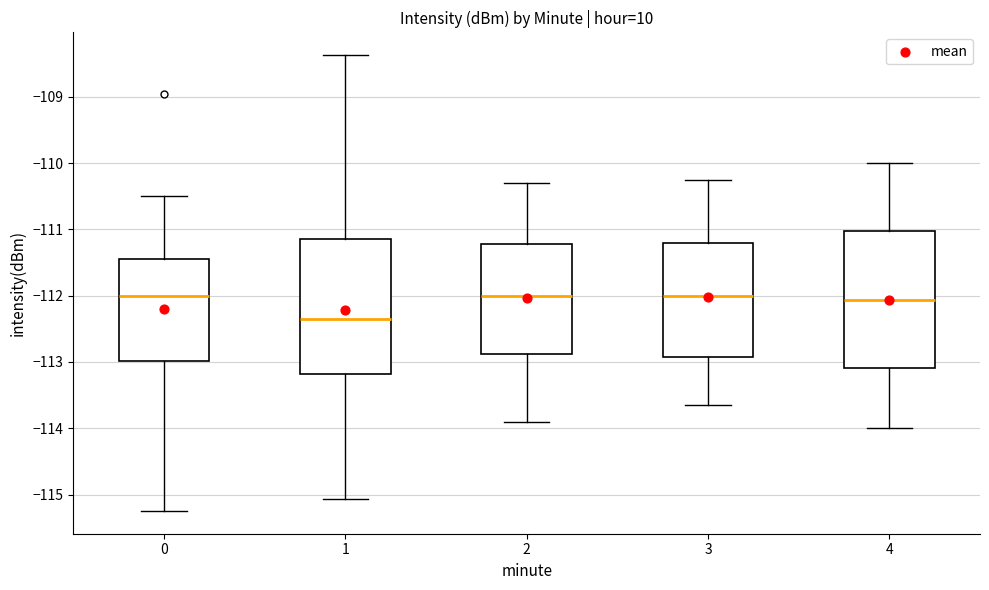

Reading left to right, transcribe this box plot: for each box, give where its median line is, the range the box spans, and where its two whiskers end, as read against the y-axis. The values are not printed on the chart, so give them approximately, as read against the axis.

0: median -112.0, box -113.0 to -111.4, whiskers -115.2 to -110.5
1: median -112.4, box -113.2 to -111.1, whiskers -115.1 to -108.4
2: median -112.0, box -112.9 to -111.2, whiskers -113.9 to -110.3
3: median -112.0, box -112.9 to -111.2, whiskers -113.6 to -110.2
4: median -112.1, box -113.1 to -111.0, whiskers -114.0 to -110.0